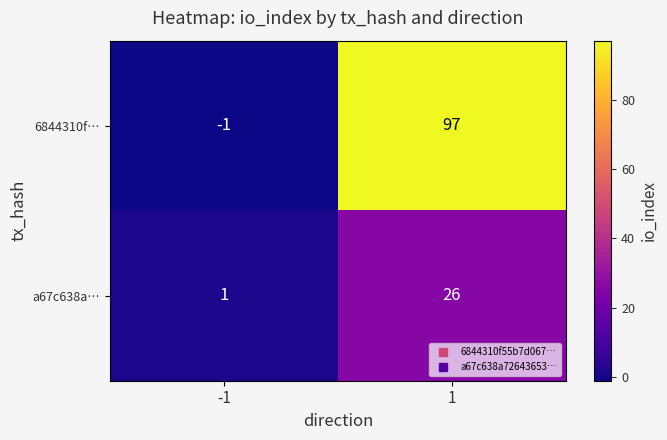

Reading left to right, extract all data points from this chart.

6844310f…: -1=-1	1=97
a67c638a…: -1=1	1=26